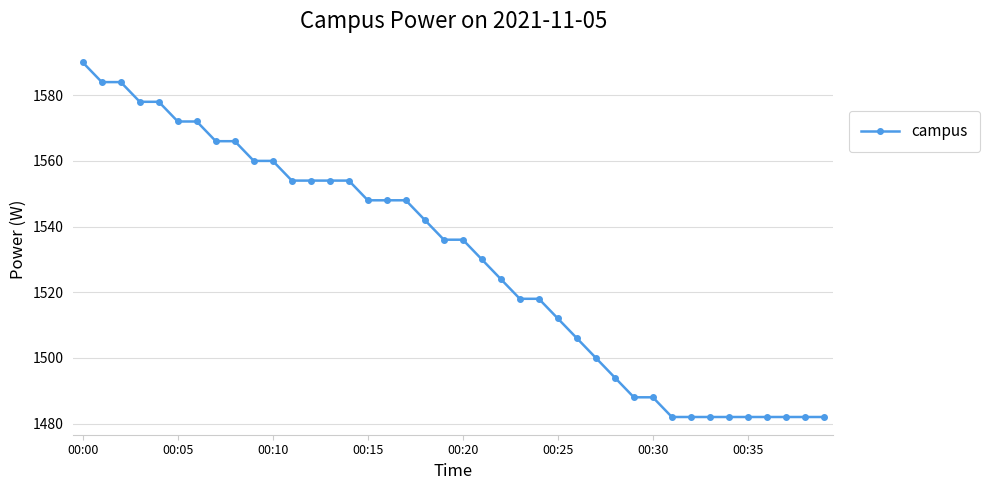

What is the difference between the maximum and minimum values?

108